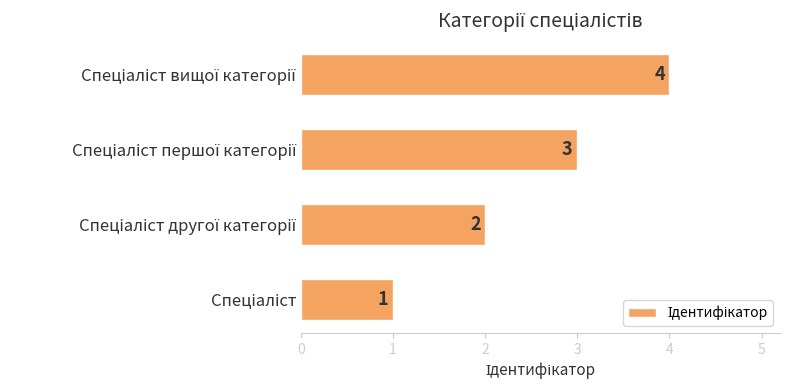

What is the sum of all values?

10